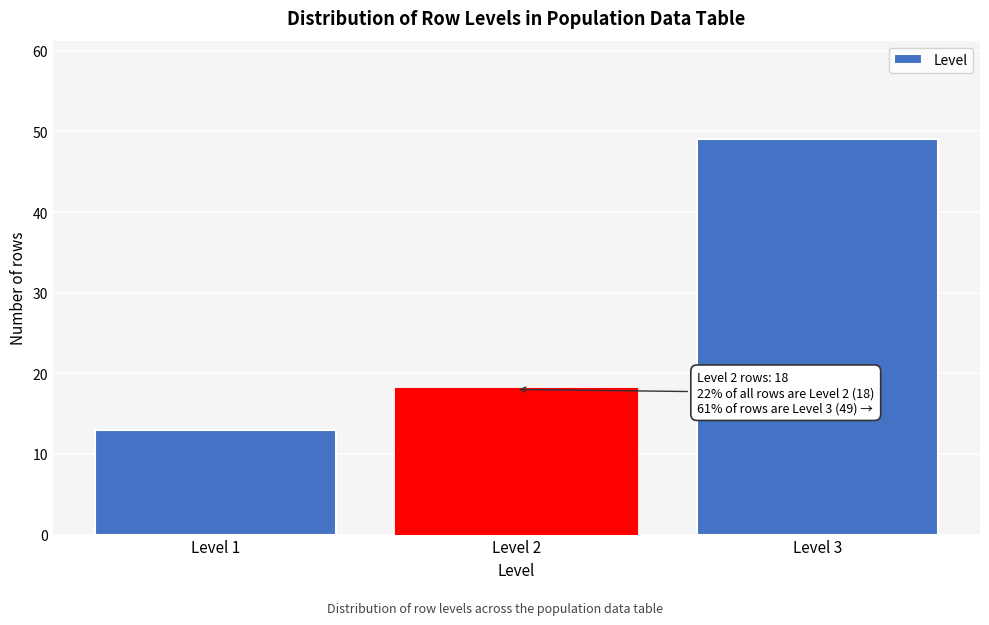

Reading left to right, extract all data points from this chart.

13	18	49